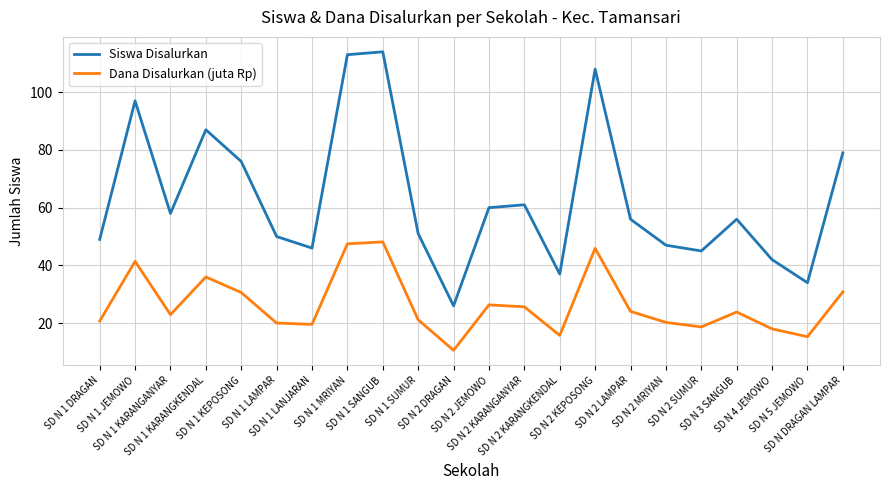

Is the value of Siswa Disalurkan at SD N 1 KARANGKENDAL greater than the value of Dana Disalurkan (juta Rp) at SD N 1 KEPOSONG?

Yes